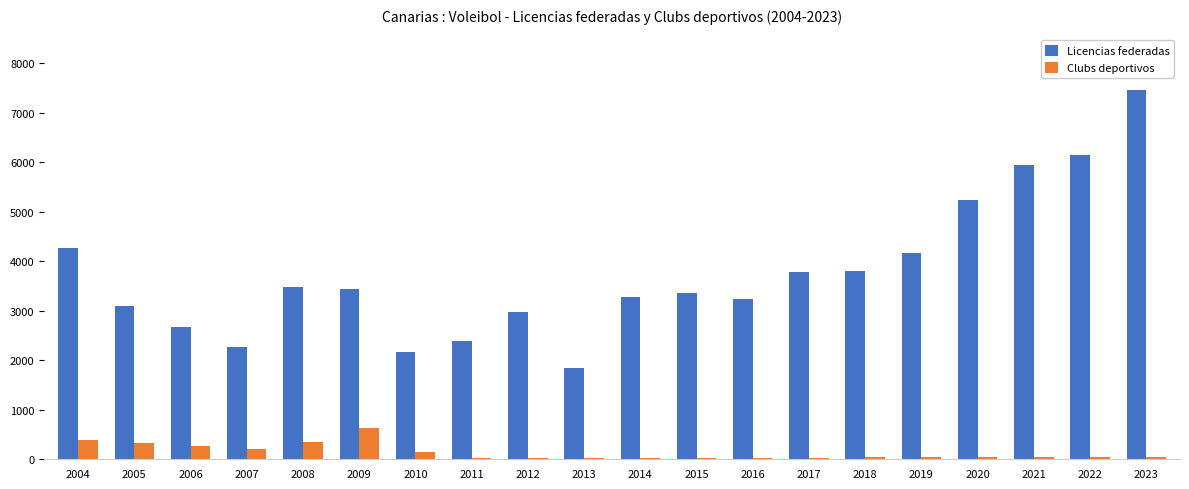

At which label does Licencias federadas reach its minimum?

2013